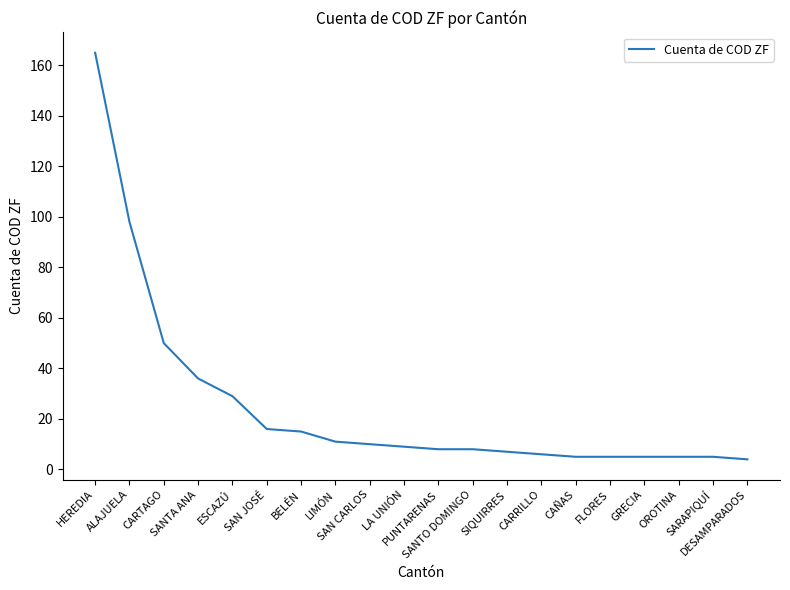

What is the difference between the maximum and minimum values?

161